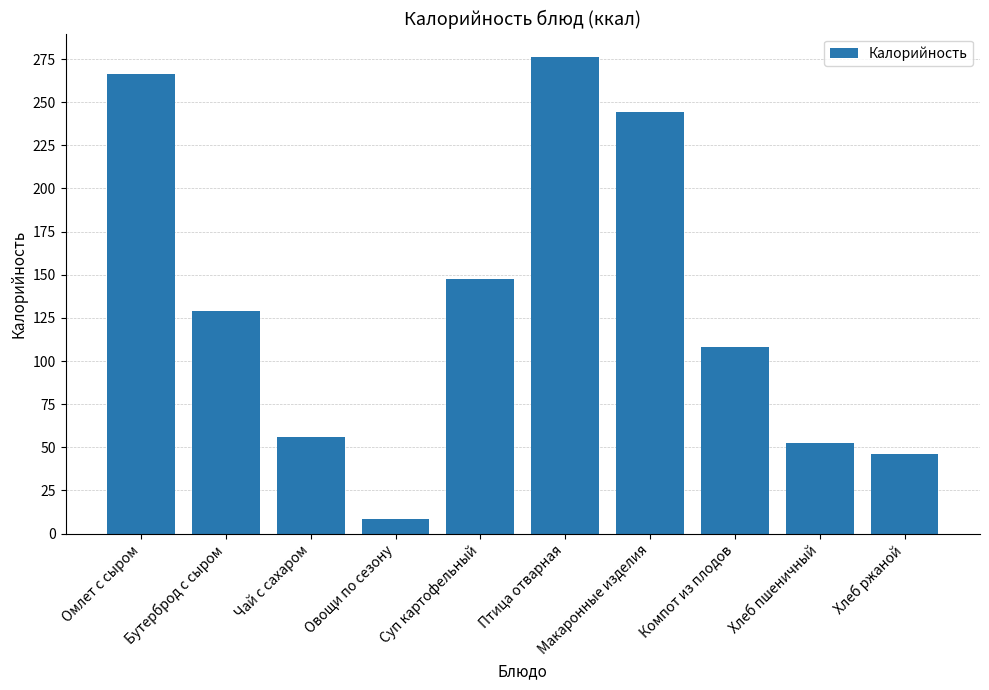

How many categories are shown in the chart?

10